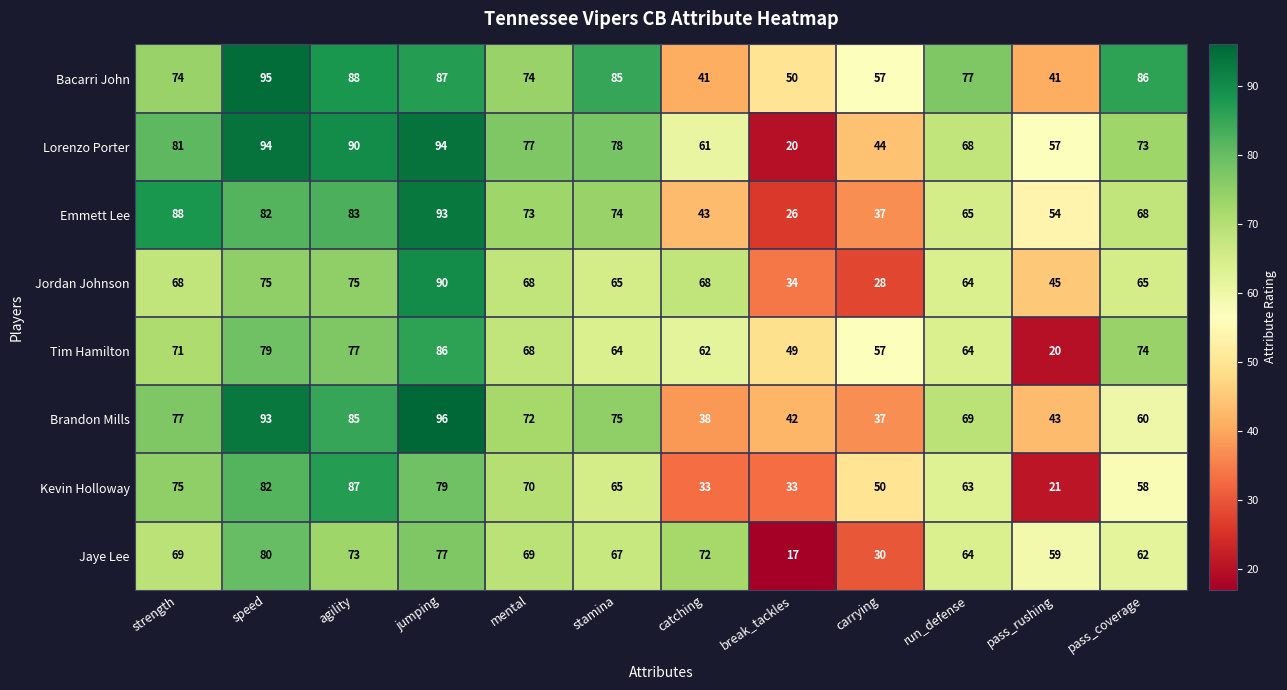

What is the average value of the Jordan Johnson series?

62